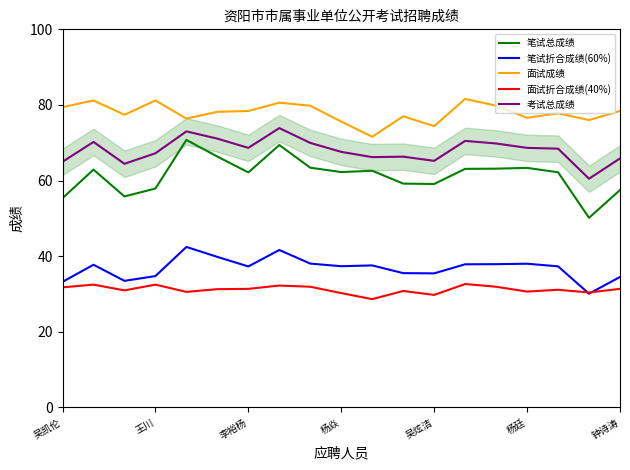

True or false: 面试成绩 and 面试折合成绩(40%) intersect in this chart.

False